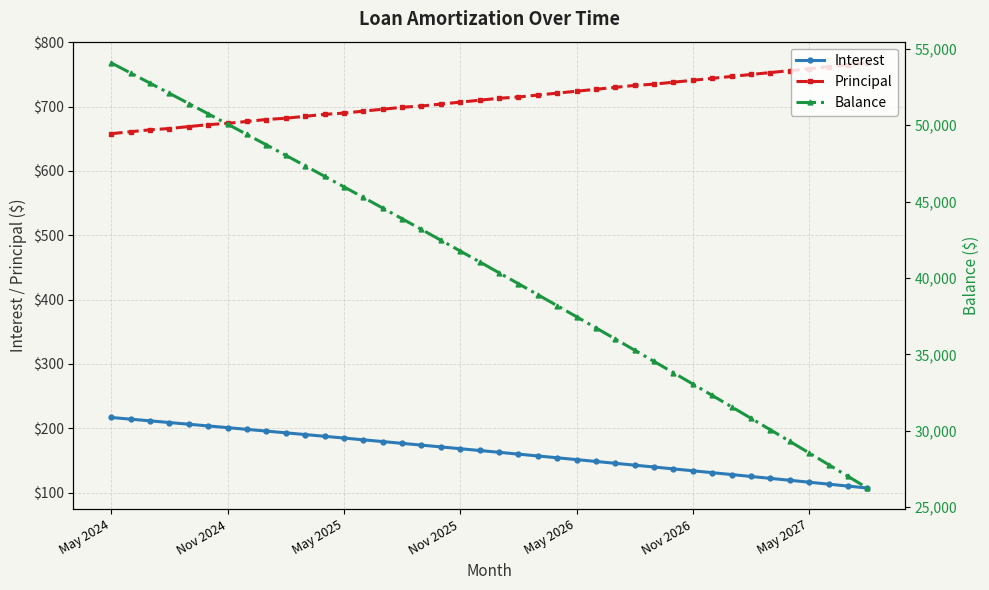

What is the minimum value for Principal?

658.0